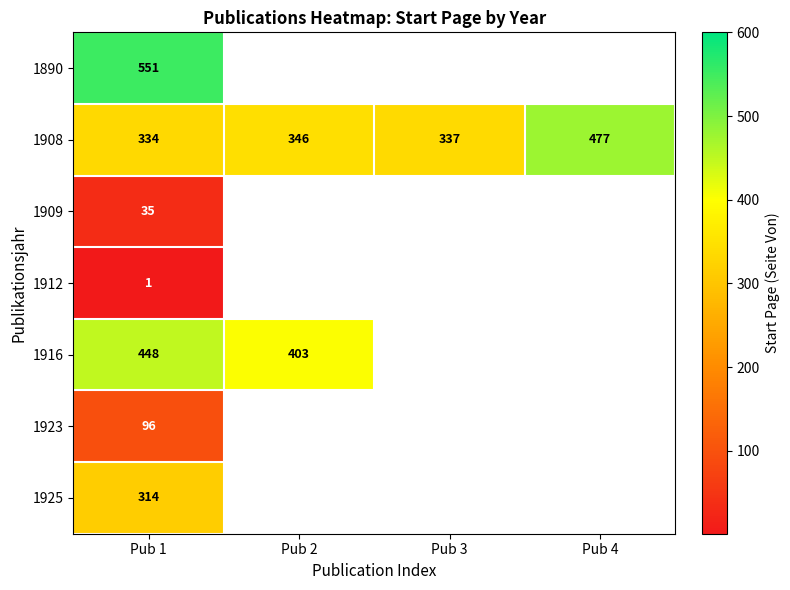

What is the difference between the highest and lowest values at Pub 1?

550